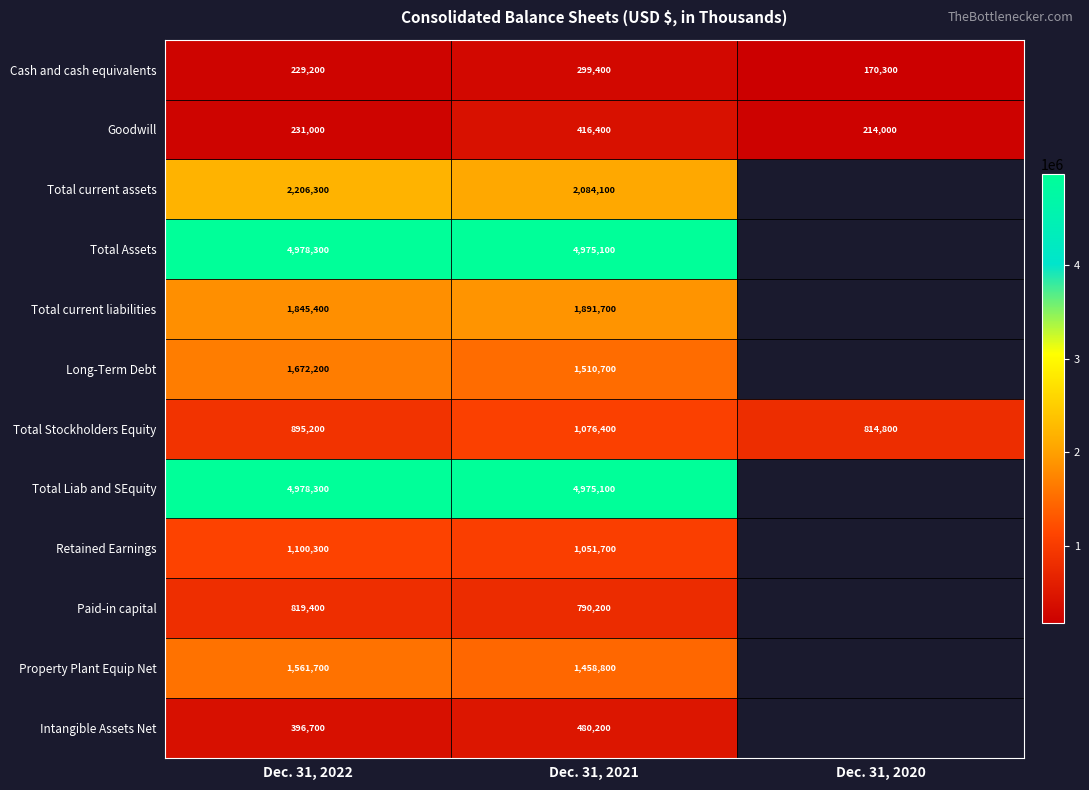

Between Dec. 31, 2022 and Dec. 31, 2020, which is larger?

Dec. 31, 2022